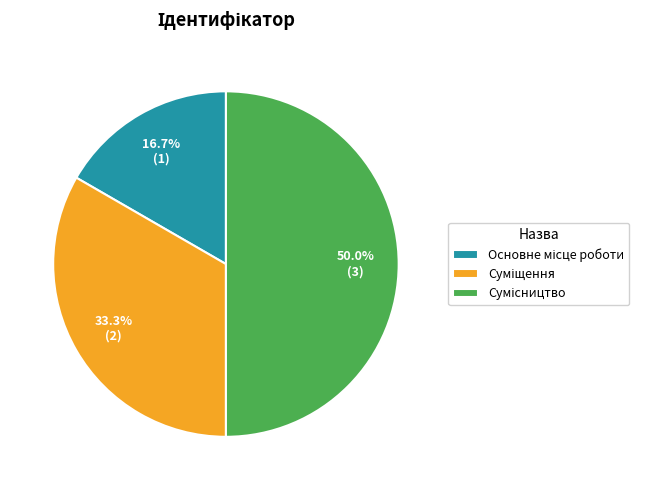

Is it true that Основне місце роботи is 24% of the pie?

False